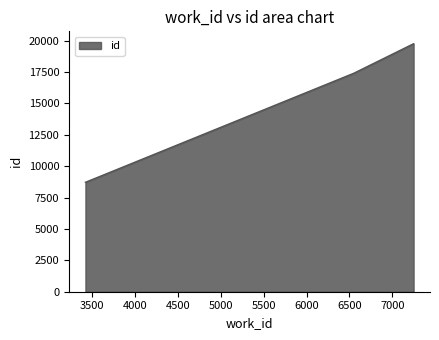

What is the difference between the maximum and minimum values?

11029